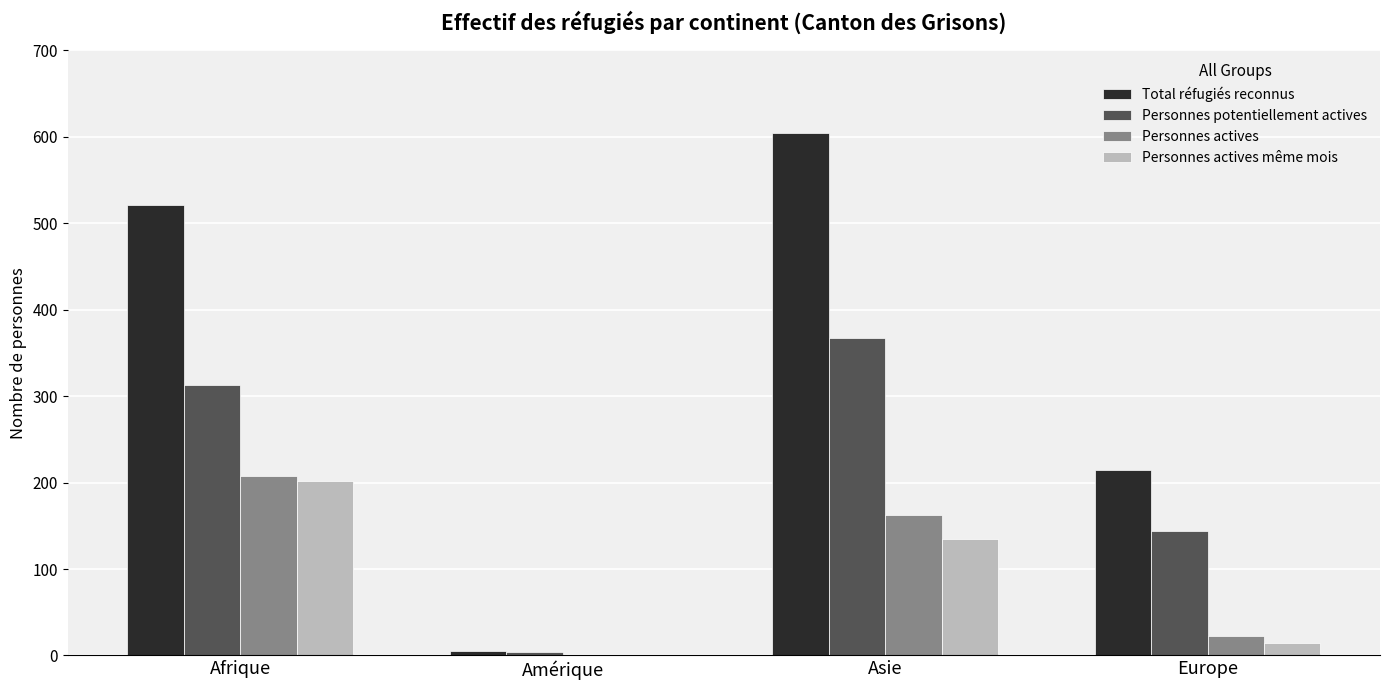

Where is Total réfugiés reconnus nearest to the value 304?

Europe